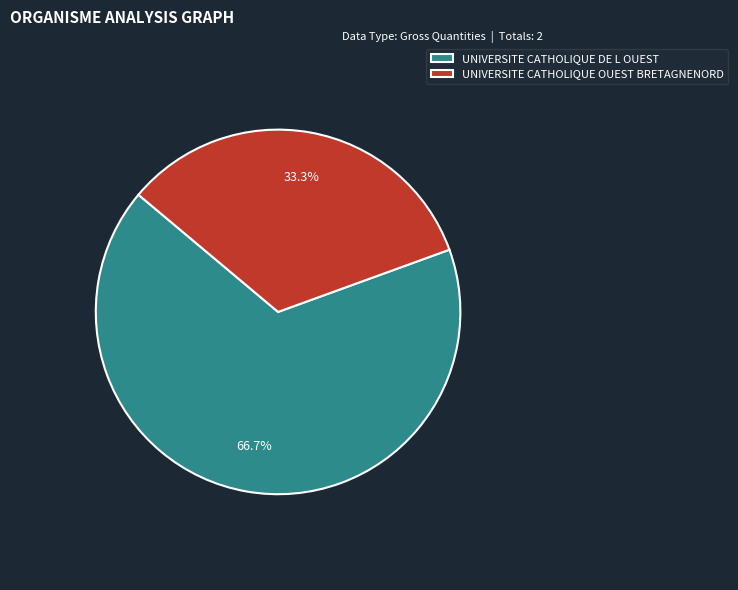

Rank the categories by value from lowest to highest.

UNIVERSITE CATHOLIQUE OUEST BRETAGNENORD, UNIVERSITE CATHOLIQUE DE L OUEST